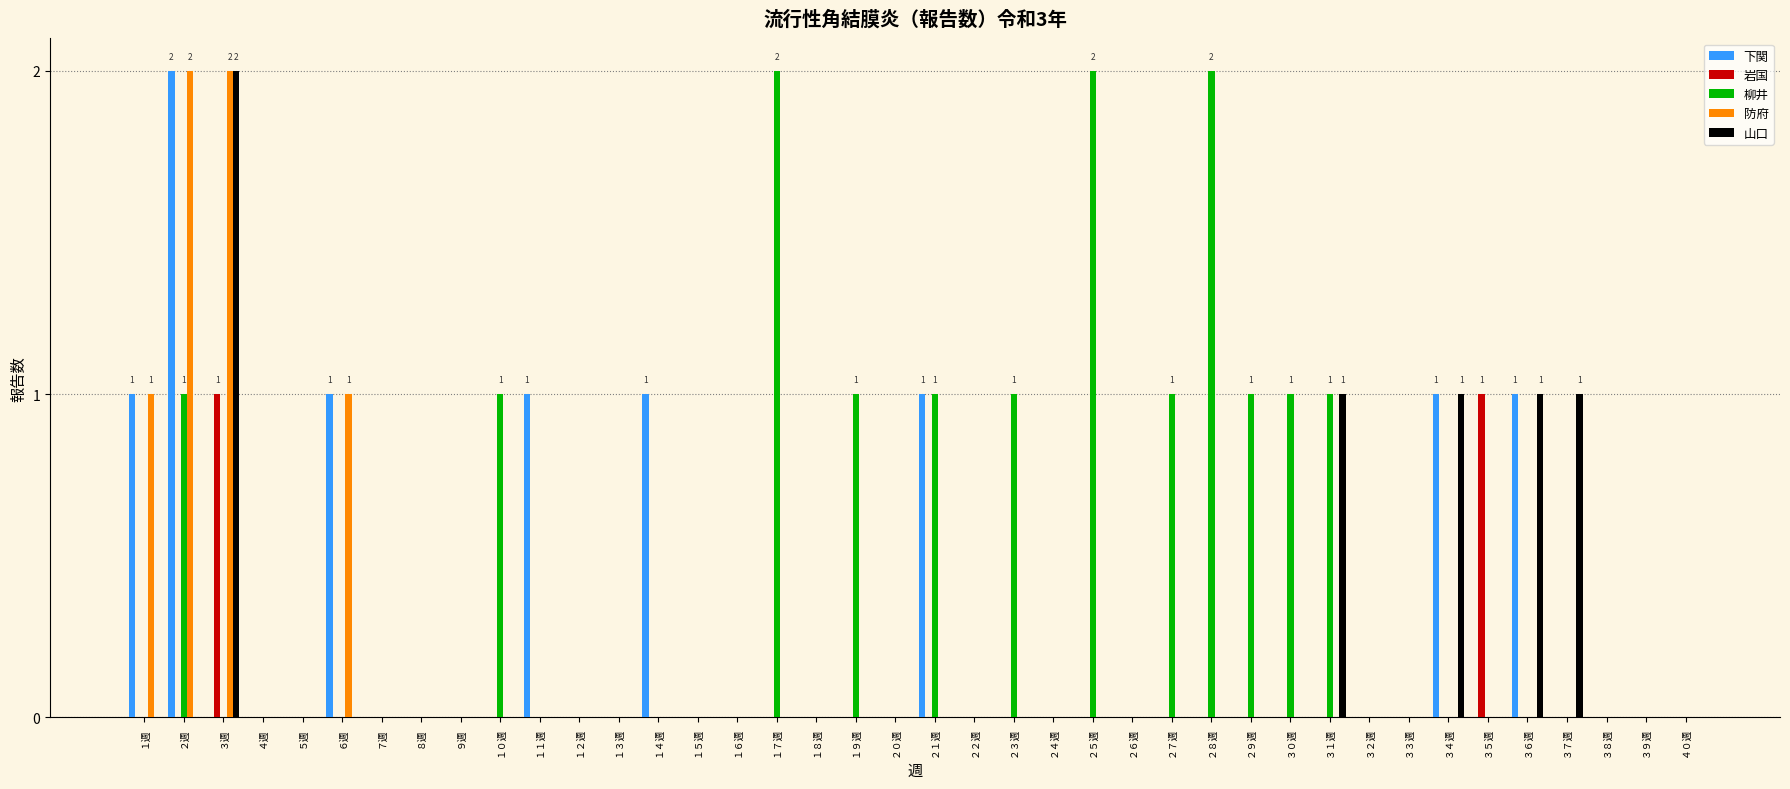

Reading left to right, transcribe all the data shown in this chart.

下関: １週=1	２週=2	３週=0	４週=0	５週=0	６週=1	７週=0	８週=0	９週=0	１０週=0	１１週=1	１２週=0	１３週=0	１４週=1	１５週=0	１６週=0	１７週=0	１８週=0	１９週=0	２０週=0	２１週=1	２２週=0	２３週=0	２４週=0	２５週=0	２６週=0	２７週=0	２８週=0	２９週=0	３０週=0	３１週=0	３２週=0	３３週=0	３４週=1	３５週=0	３６週=1	３７週=0	３８週=0	３９週=0	４０週=0
岩国: １週=0	２週=0	３週=1	４週=0	５週=0	６週=0	７週=0	８週=0	９週=0	１０週=0	１１週=0	１２週=0	１３週=0	１４週=0	１５週=0	１６週=0	１７週=0	１８週=0	１９週=0	２０週=0	２１週=0	２２週=0	２３週=0	２４週=0	２５週=0	２６週=0	２７週=0	２８週=0	２９週=0	３０週=0	３１週=0	３２週=0	３３週=0	３４週=0	３５週=1	３６週=0	３７週=0	３８週=0	３９週=0	４０週=0
柳井: １週=0	２週=1	３週=0	４週=0	５週=0	６週=0	７週=0	８週=0	９週=0	１０週=1	１１週=0	１２週=0	１３週=0	１４週=0	１５週=0	１６週=0	１７週=2	１８週=0	１９週=1	２０週=0	２１週=1	２２週=0	２３週=1	２４週=0	２５週=2	２６週=0	２７週=1	２８週=2	２９週=1	３０週=1	３１週=1	３２週=0	３３週=0	３４週=0	３５週=0	３６週=0	３７週=0	３８週=0	３９週=0	４０週=0
防府: １週=1	２週=2	３週=2	４週=0	５週=0	６週=1	７週=0	８週=0	９週=0	１０週=0	１１週=0	１２週=0	１３週=0	１４週=0	１５週=0	１６週=0	１７週=0	１８週=0	１９週=0	２０週=0	２１週=0	２２週=0	２３週=0	２４週=0	２５週=0	２６週=0	２７週=0	２８週=0	２９週=0	３０週=0	３１週=0	３２週=0	３３週=0	３４週=0	３５週=0	３６週=0	３７週=0	３８週=0	３９週=0	４０週=0
山口: １週=0	２週=0	３週=2	４週=0	５週=0	６週=0	７週=0	８週=0	９週=0	１０週=0	１１週=0	１２週=0	１３週=0	１４週=0	１５週=0	１６週=0	１７週=0	１８週=0	１９週=0	２０週=0	２１週=0	２２週=0	２３週=0	２４週=0	２５週=0	２６週=0	２７週=0	２８週=0	２９週=0	３０週=0	３１週=1	３２週=0	３３週=0	３４週=1	３５週=0	３６週=1	３７週=1	３８週=0	３９週=0	４０週=0